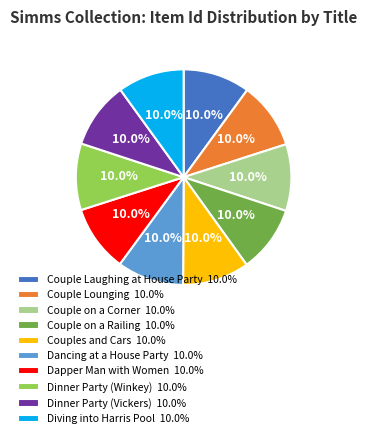

Is Couple on a Corner 10.0% the majority of the pie?

No